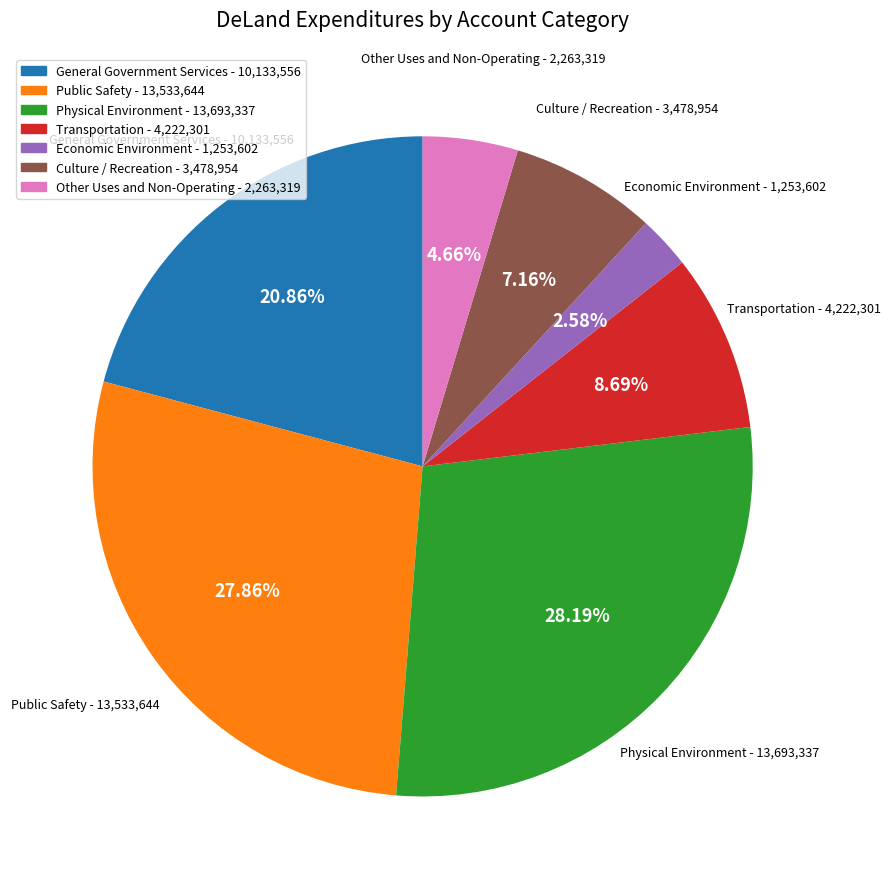

Which slice is the smallest?

Economic Environment